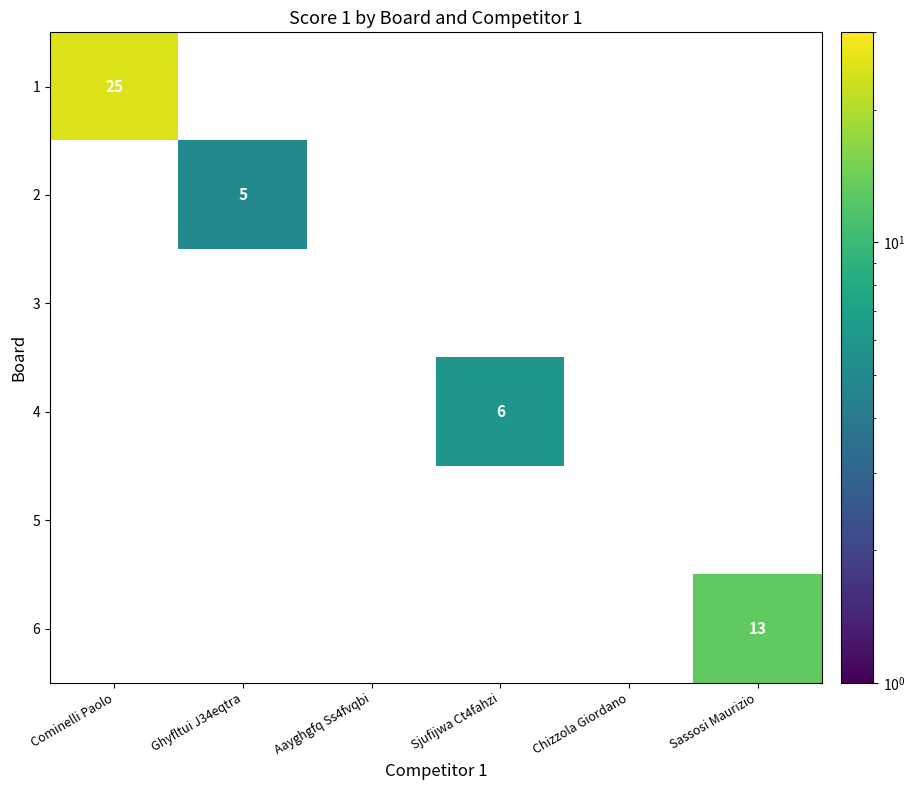

The 4 series shows 6.0 at Sjufijwa Ct4fahzi. True or false?

True